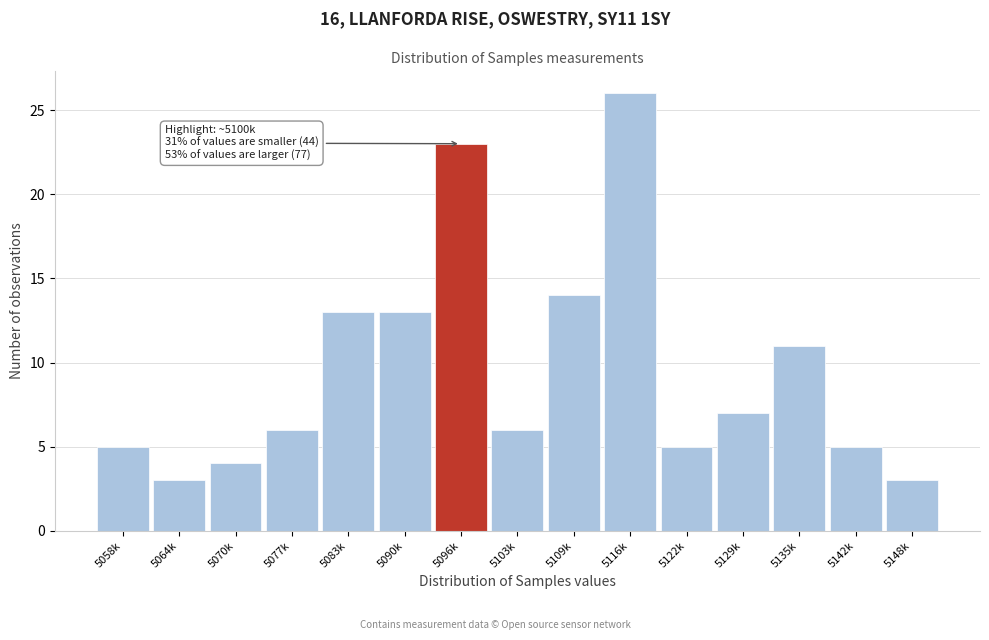

Reading left to right, transcribe all the data shown in this chart.

5	3	4	6	13	13	23	6	14	26	5	7	11	5	3